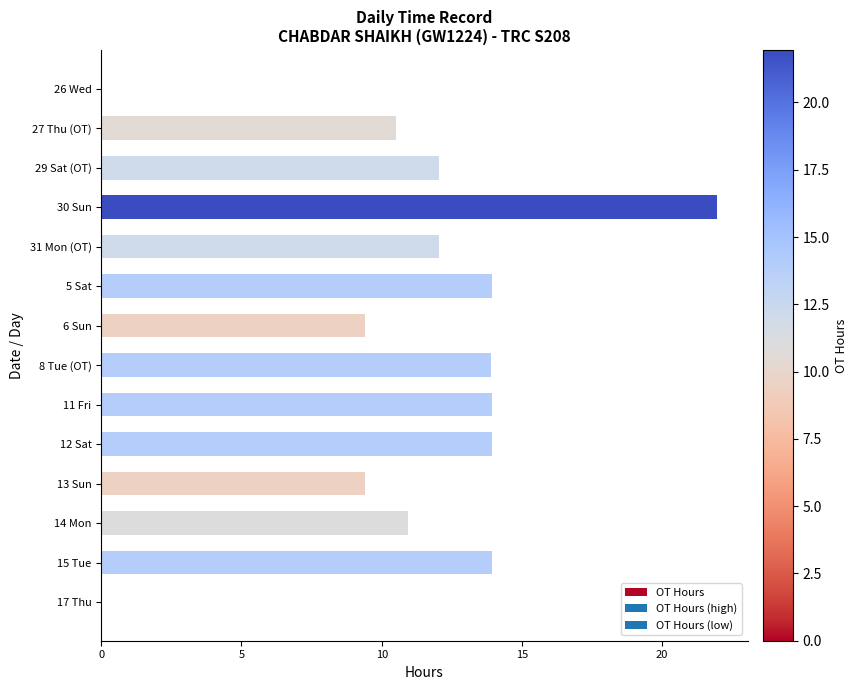

Is it true that the value at 31 Mon (OT) is 12.0?

True